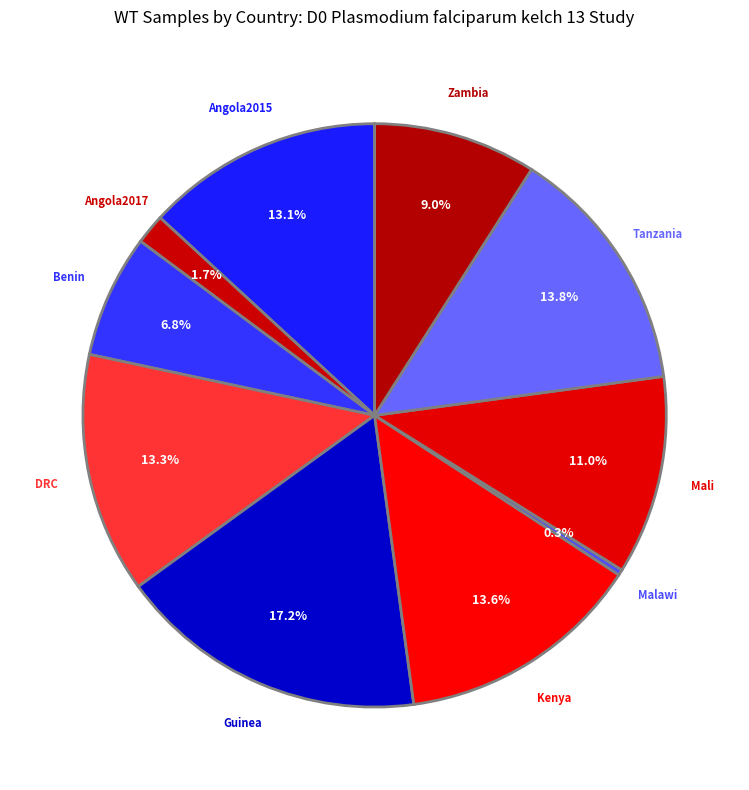

How many slices are in this pie chart?

10